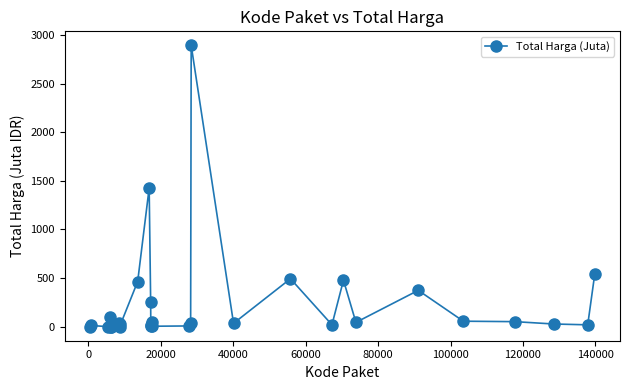

What is the difference between the second highest and second lowest values?

1425.7